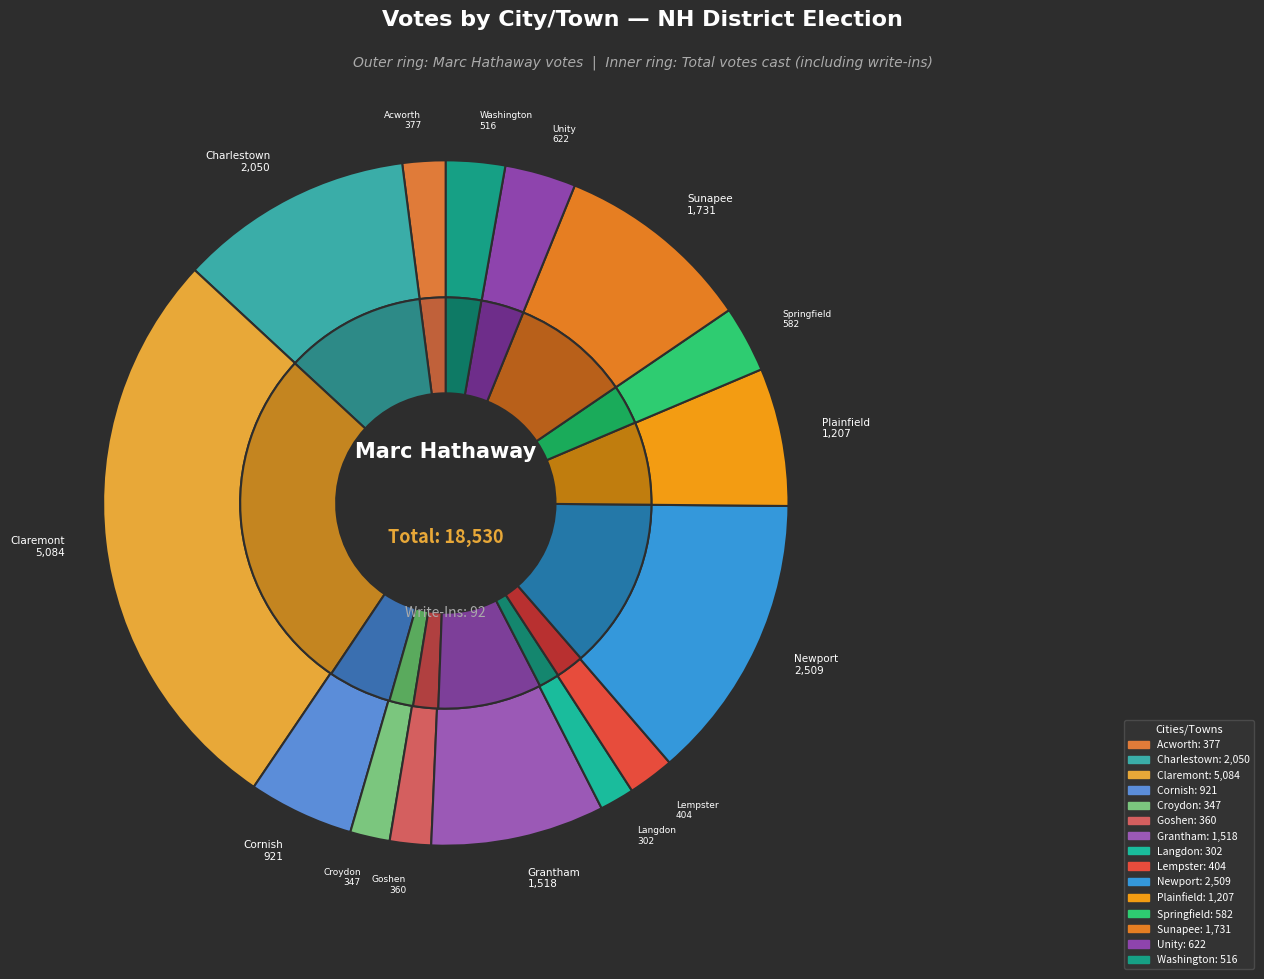

Rank the categories by value from lowest to highest.

Langdon, Croydon, Goshen, Acworth, Lempster, Washington, Springfield, Unity, Cornish, Plainfield, Grantham, Sunapee, Charlestown, Newport, Claremont